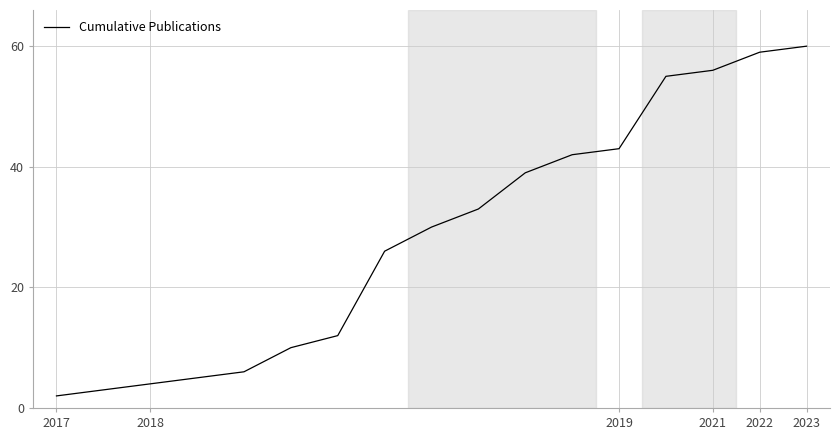

What is the difference between the maximum and minimum values?

58